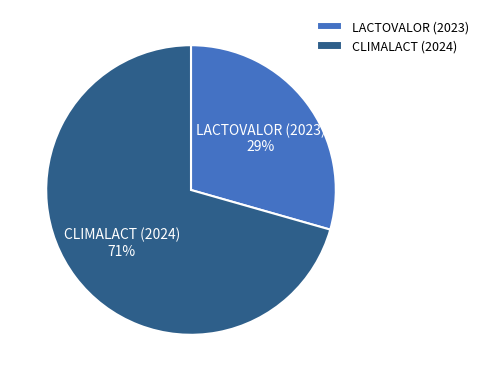

Combined, do LACTOVALOR (2023) and CLIMALACT (2024) account for over 50%?

Yes